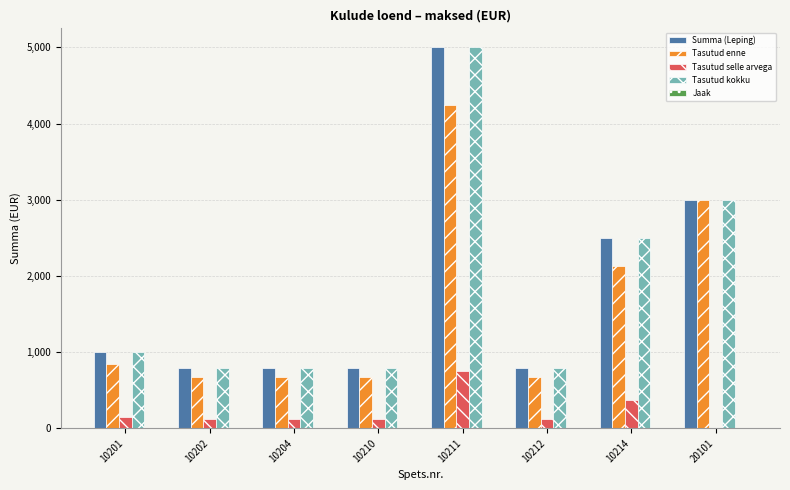

The Summa (Leping) series shows 3000.0 at 20101. True or false?

True